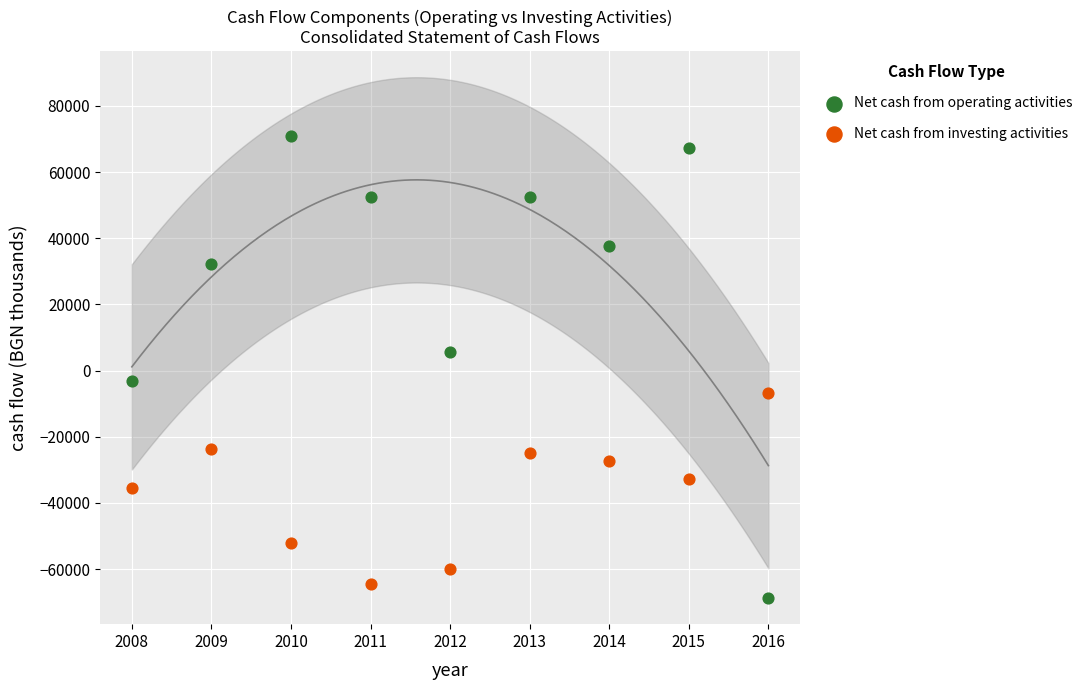

Which series contains the highest Y value?

Net cash from operating activities